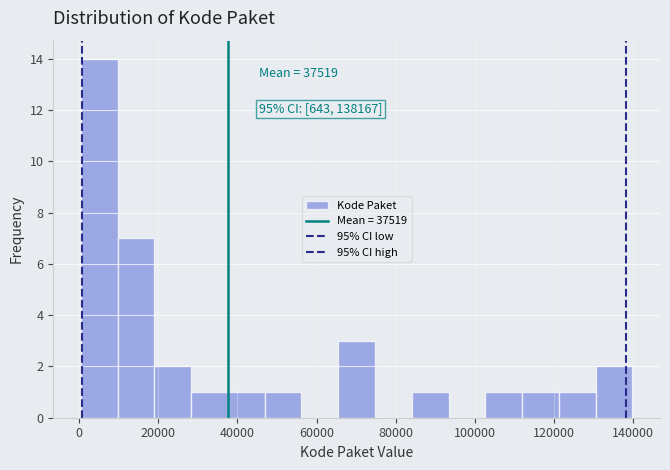

Which range on the x-axis has the tallest bar?

0 to 10000